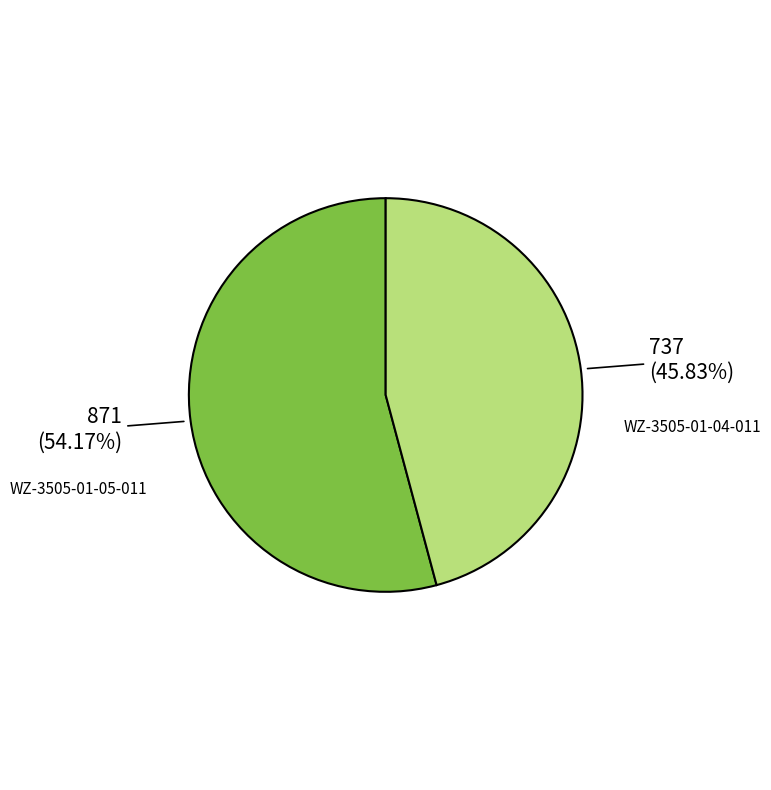

How many segments does this pie chart have?

2